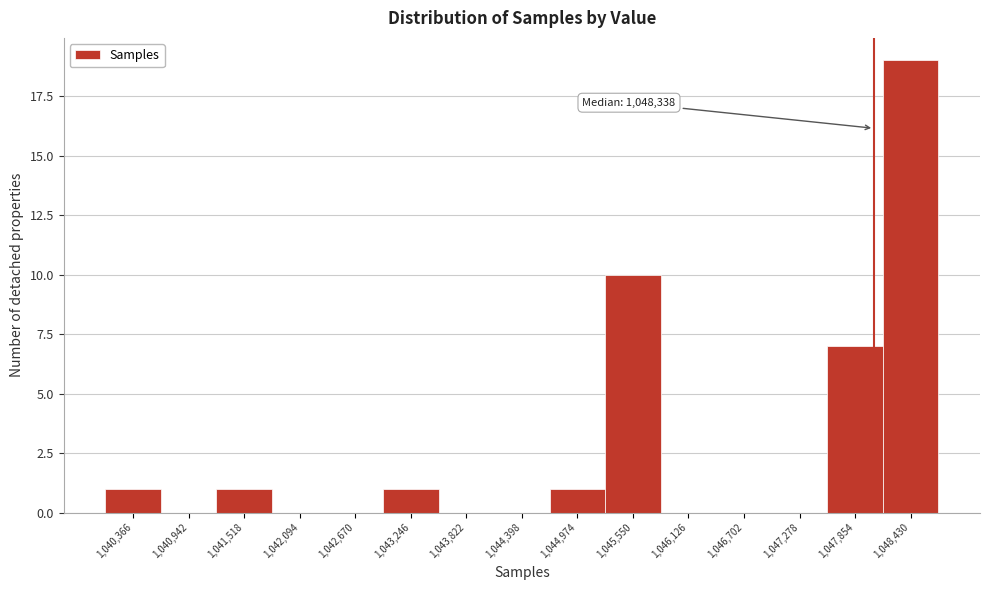

Reading right to left, list all the values displayed in this chart.

1,048,430=19	1,047,854=7	1,047,278=0	1,046,702=0	1,046,126=0	1,045,550=10	1,044,974=1	1,044,398=0	1,043,822=0	1,043,246=1	1,042,670=0	1,042,094=0	1,041,518=1	1,040,942=0	1,040,366=1